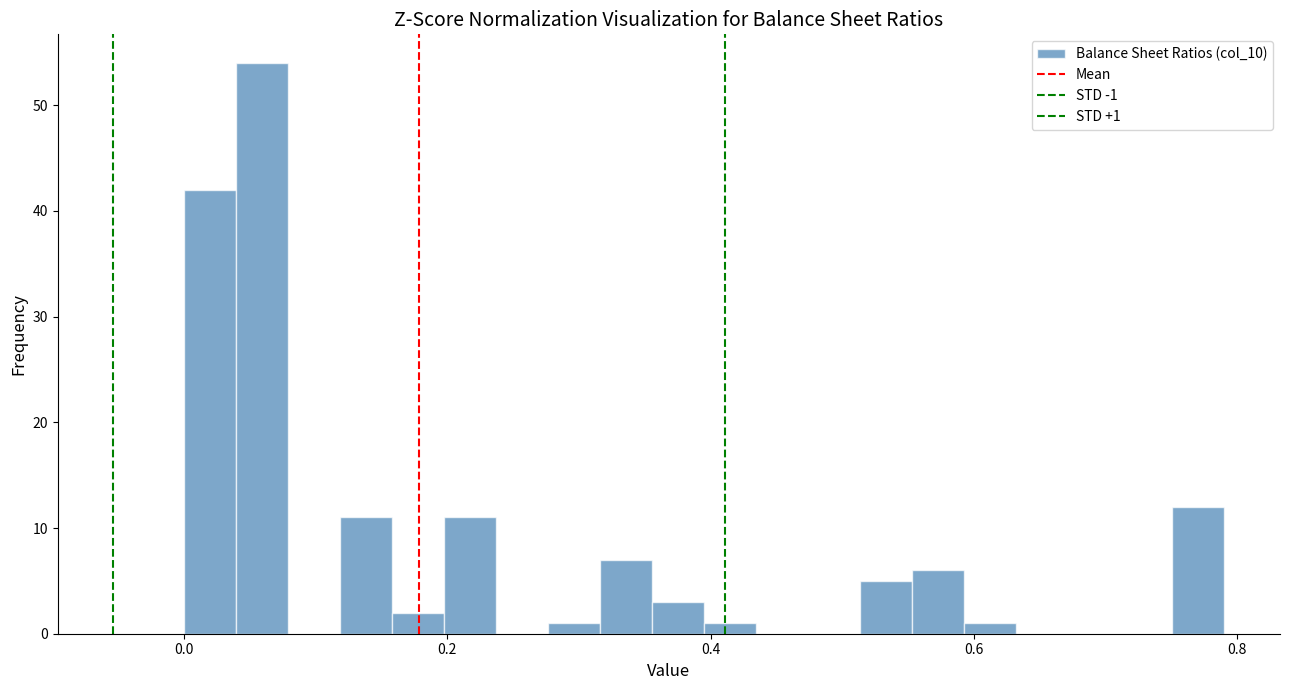

Around what value on the x-axis is the tallest bar? Give the approximate position of its centre, as read against the axis.

0.06